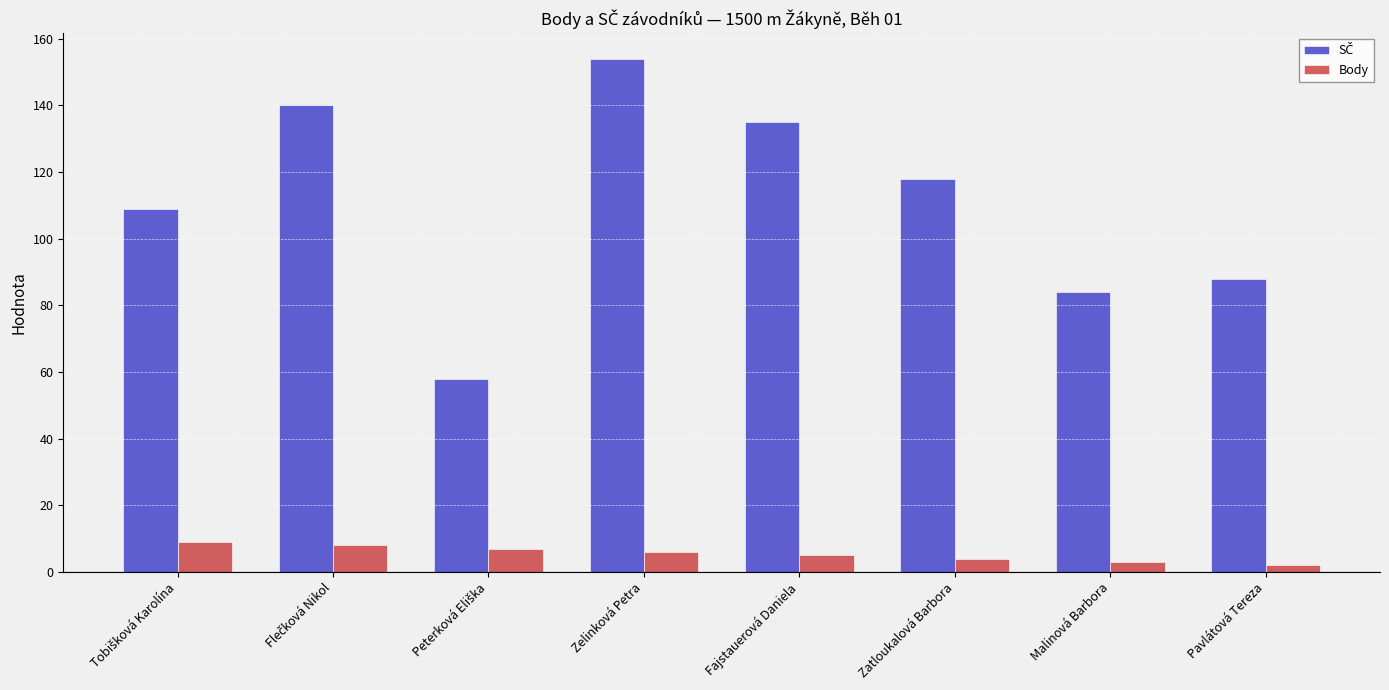

At which category is the sum across all series the highest?

Zelinková Petra